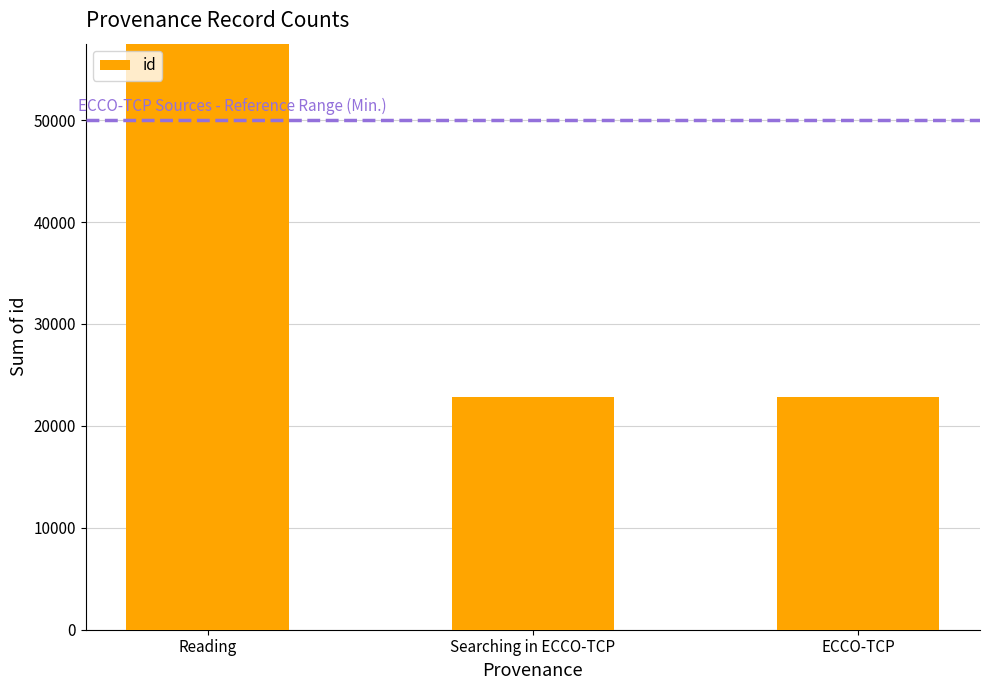

What is the difference between the maximum and minimum values?

40754